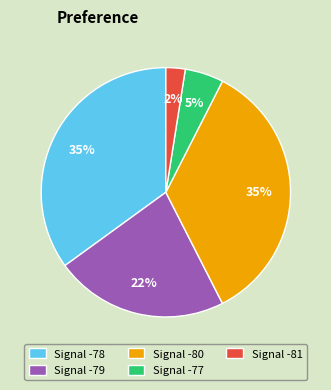

Is there a majority slice in this chart?

No